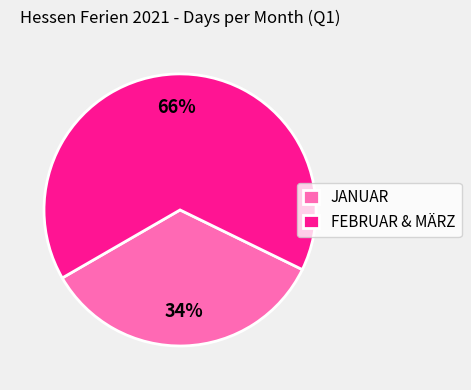

What is the largest slice in the pie chart?

FEBRUAR & MÄRZ